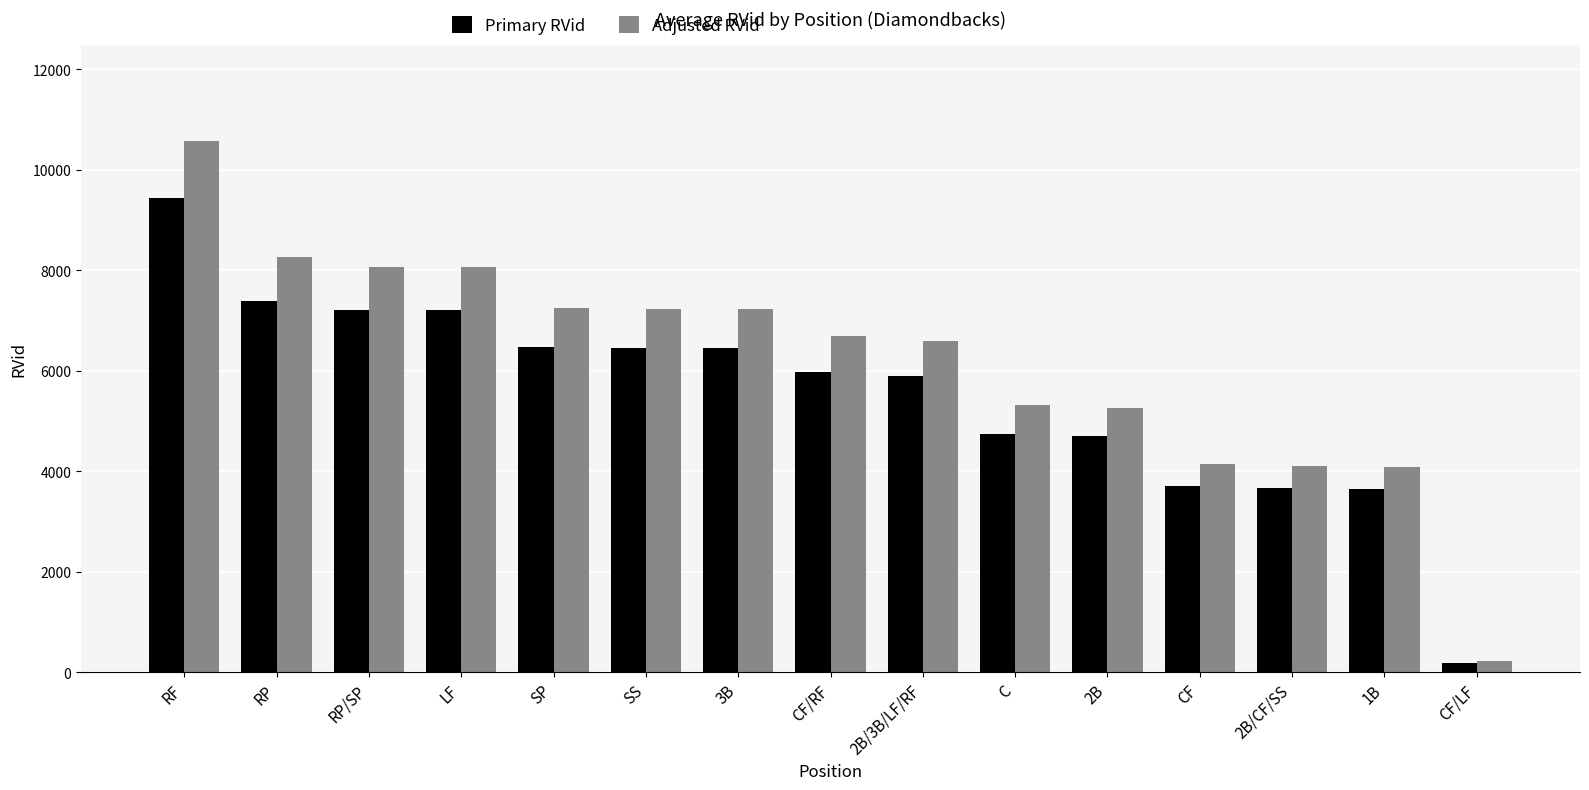

What are all the series names shown in the legend?

Primary RVid, Adjusted RVid